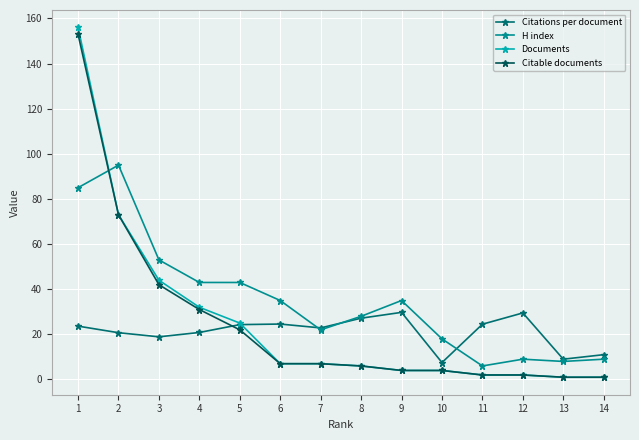

What is the difference between the maximum and minimum values in the Documents series?

155.0